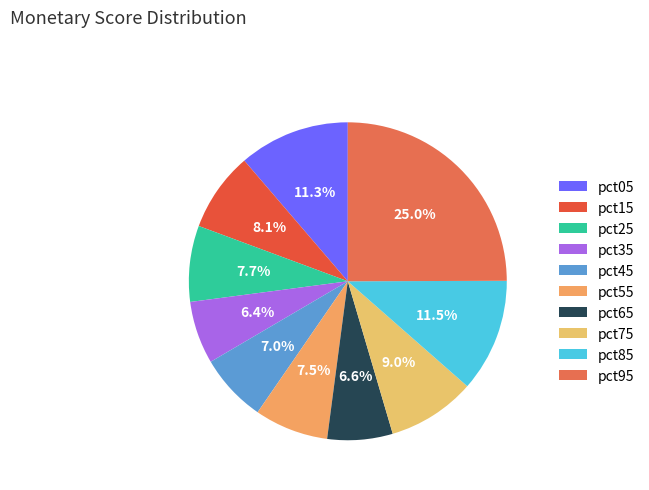

How many segments does this pie chart have?

10